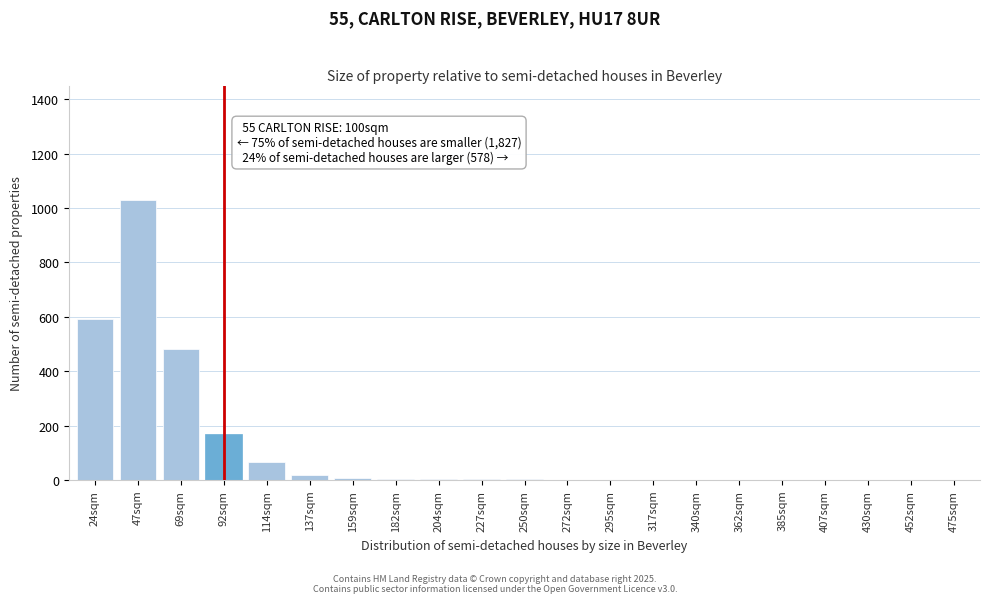

The chart shows a value of 0 at 385sqm. True or false?

True